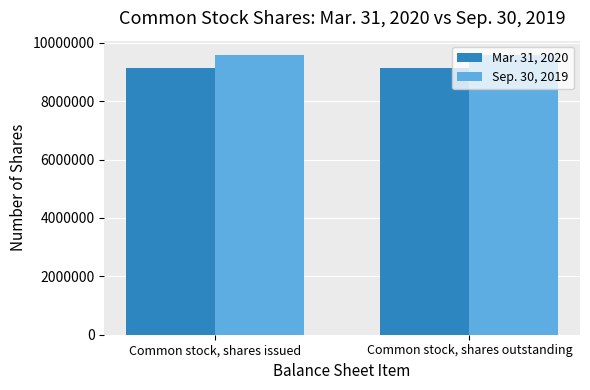

What is the minimum value for Sep. 30, 2019?

9591000